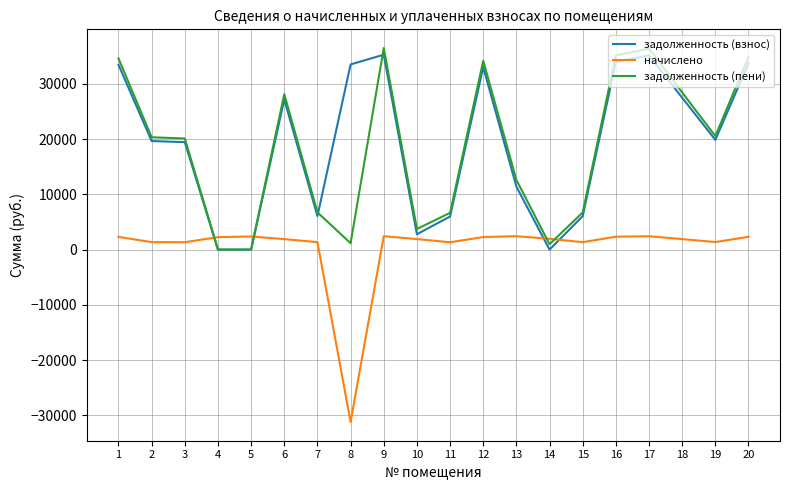

What is the sum of the задолженность (взнос) values at 15 and 19?

25905.4